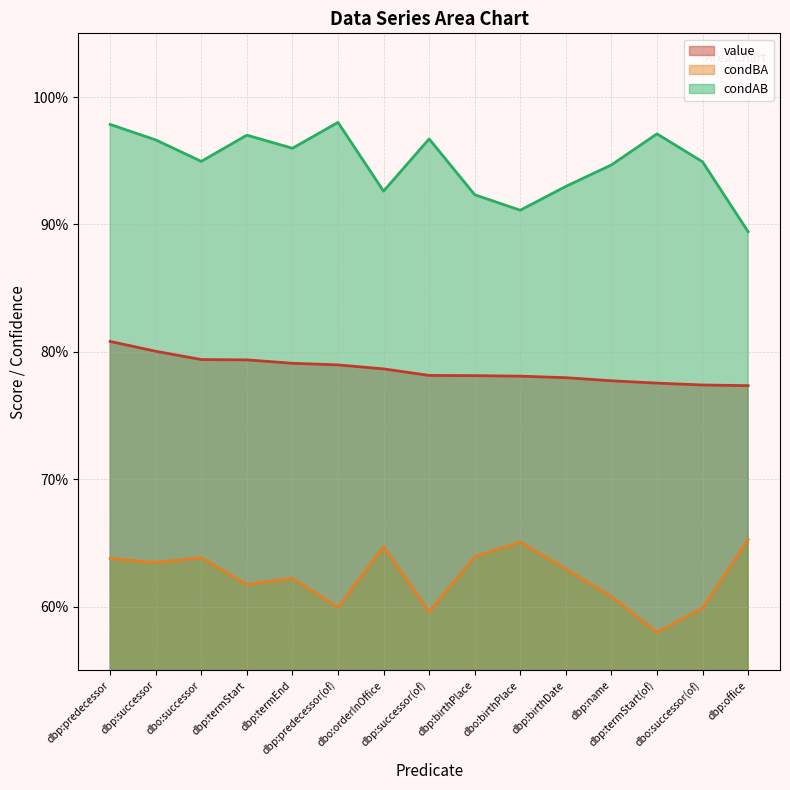

What position from the right is dbp:predecessor(of)?

10